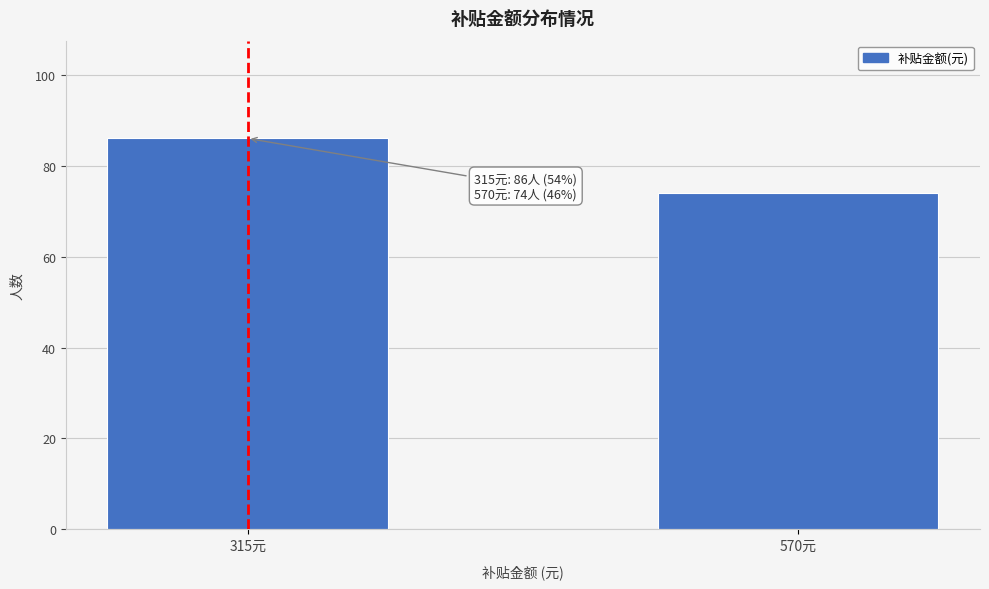

Reading left to right, extract all data points from this chart.

315元=86	570元=74